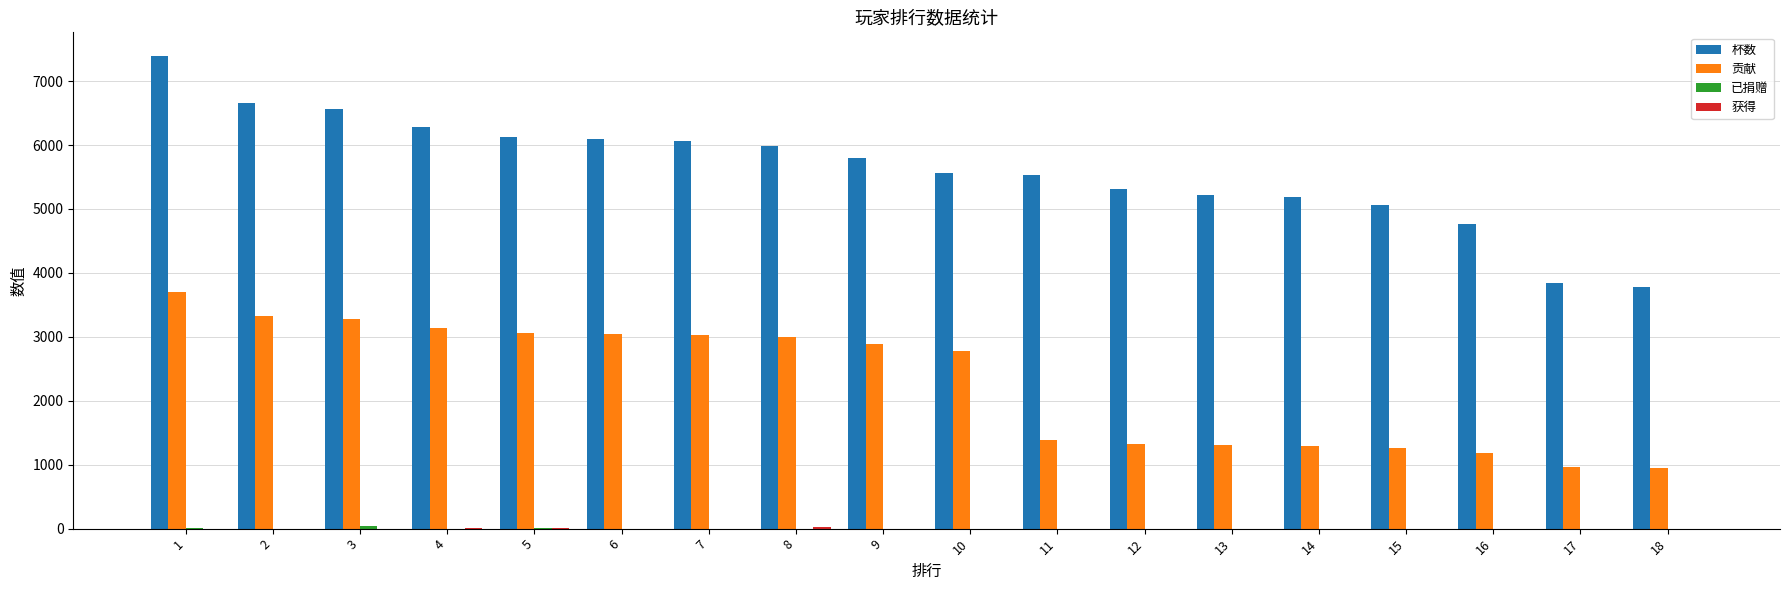

Between 3 and 17, which series saw the biggest shift?

杯数